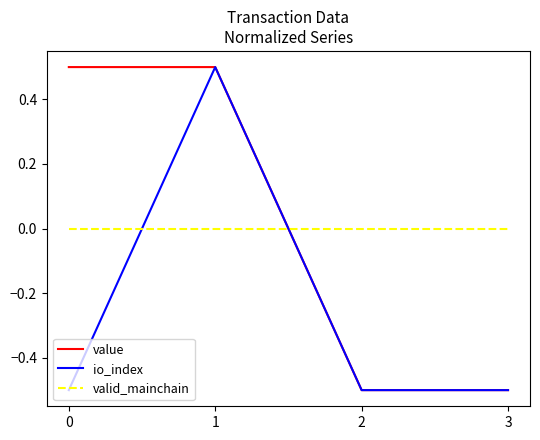

At which category is the sum across all series the highest?

1